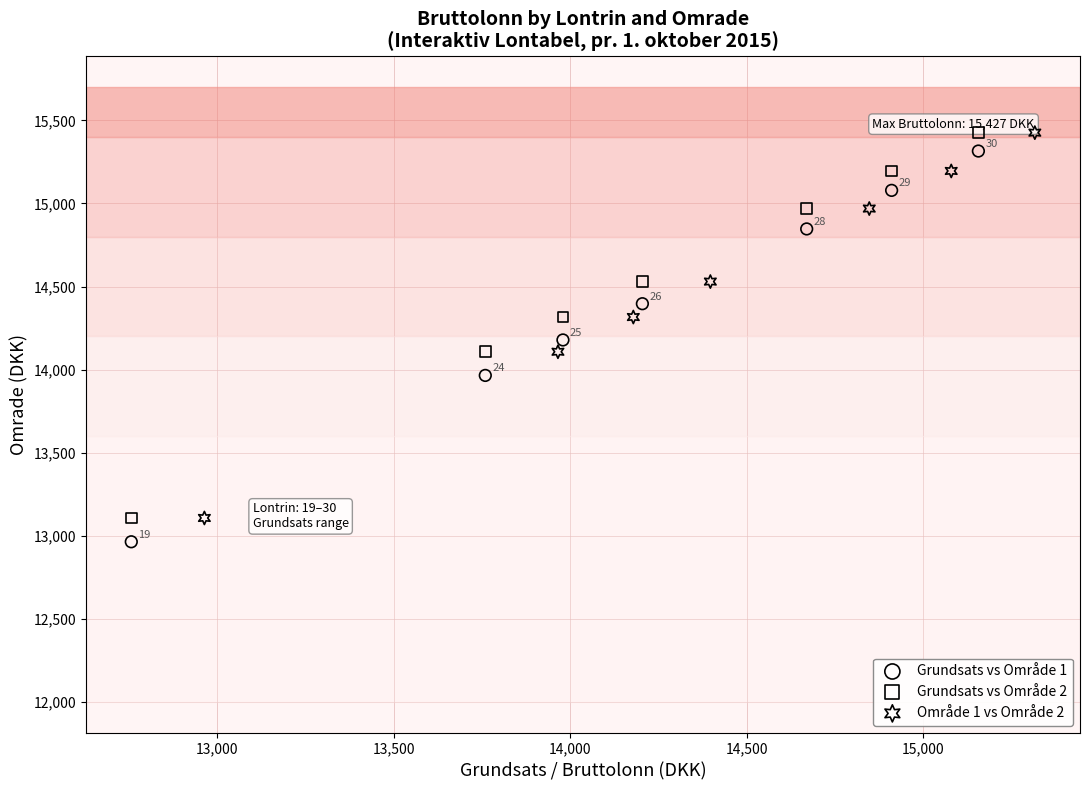

Which series has the widest spread of Y values?

Grundsats vs Område 1